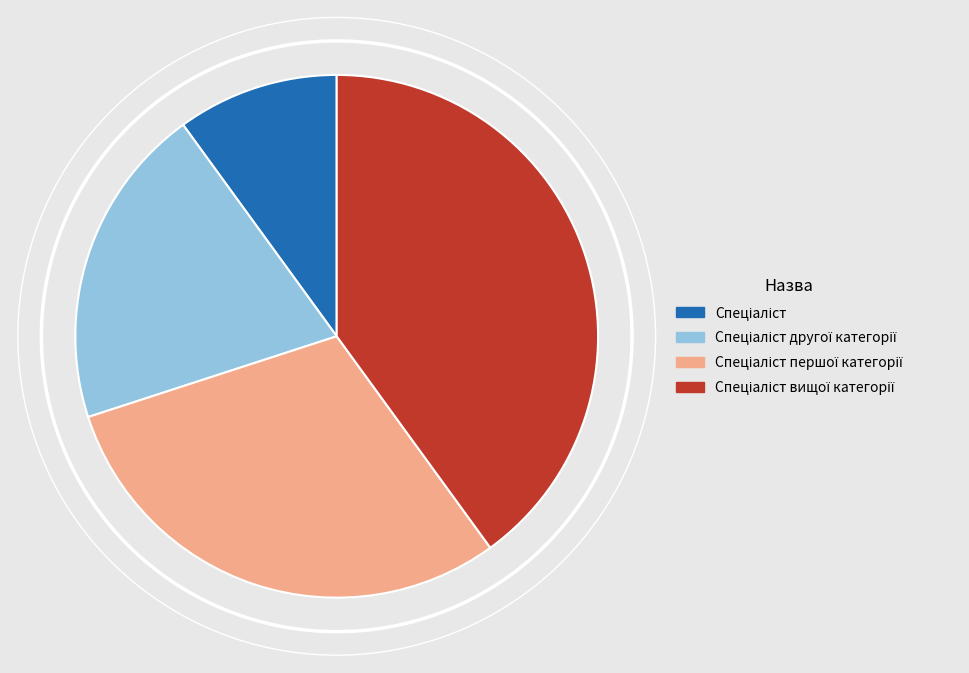

Which category has the smallest portion of the pie?

Спеціаліст